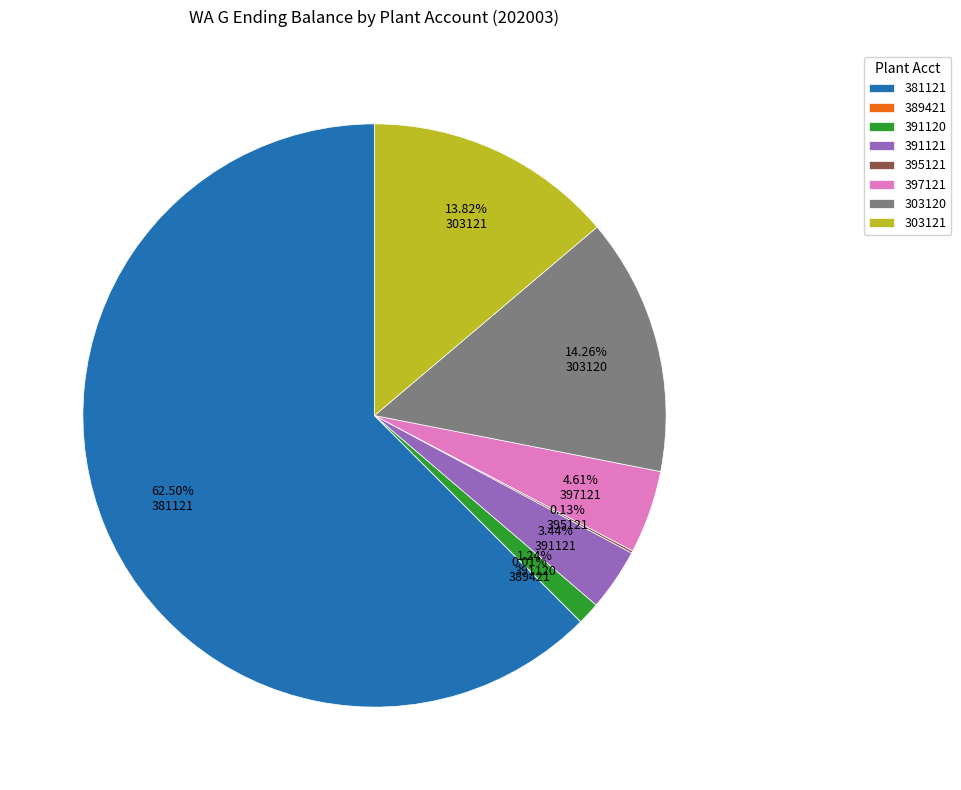

Is 381121 the majority of the pie?

Yes